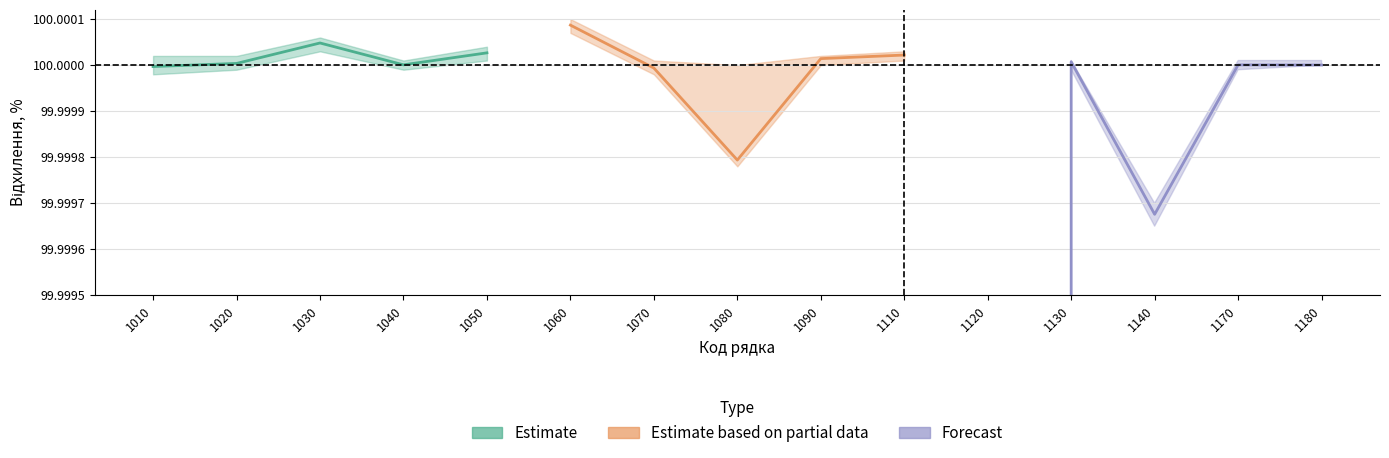

Is the value of Forecast (факт %) at 1010 greater than the value of Estimate (план %) at 1020?

No